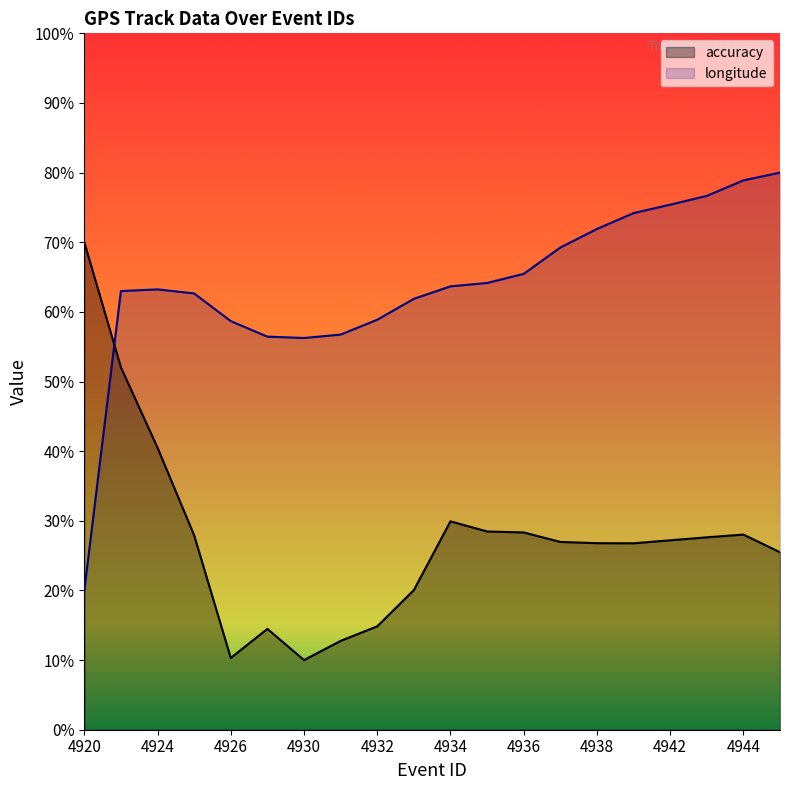

How many data points in accuracy are above 27?

10